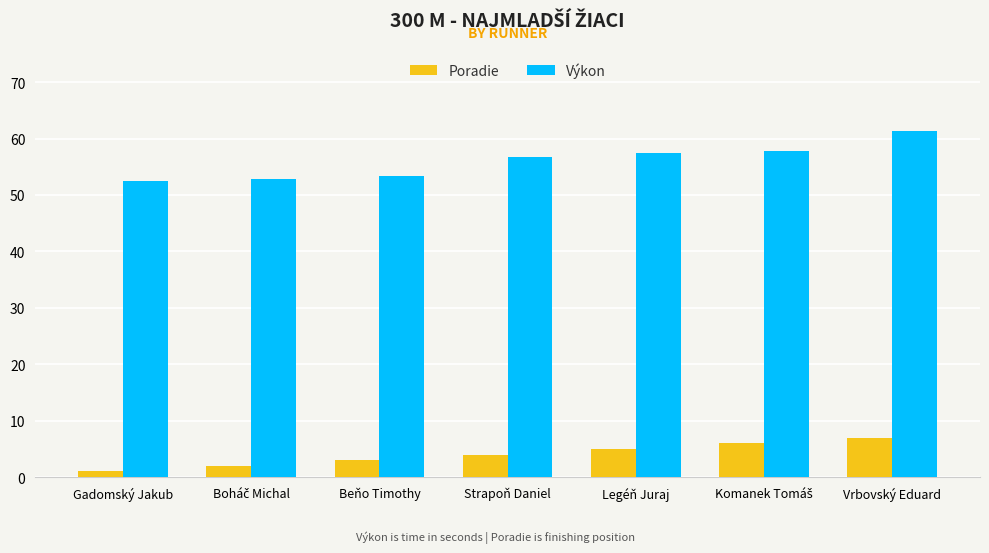

What position from the left is Beňo Timothy?

3